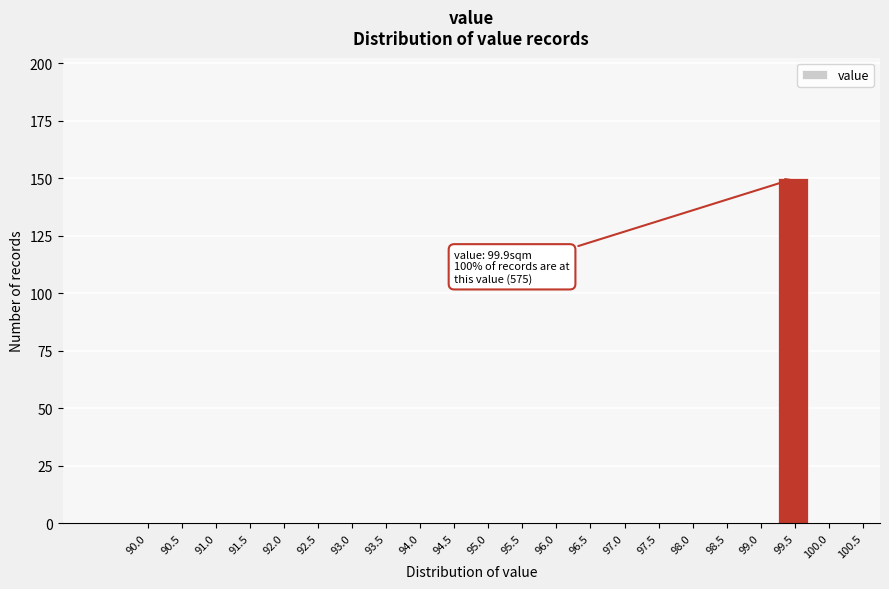

Reading left to right, transcribe all the data shown in this chart.

90.0=0	90.5=0	91.0=0	91.5=0	92.0=0	92.5=0	93.0=0	93.5=0	94.0=0	94.5=0	95.0=0	95.5=0	96.0=0	96.5=0	97.0=0	97.5=0	98.0=0	98.5=0	99.0=0	99.5=150	100.0=0	100.5=0